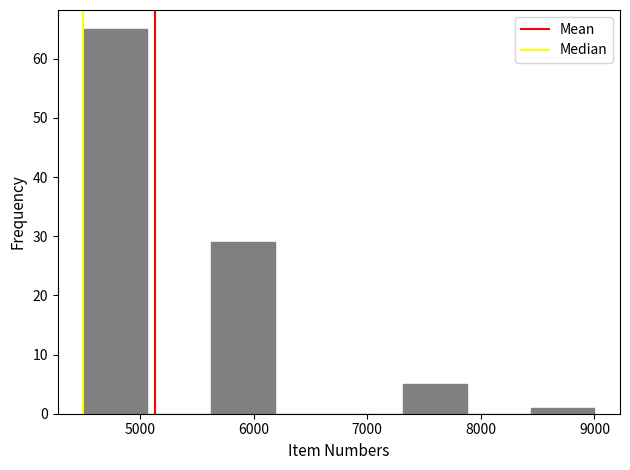

Which range on the x-axis has the tallest bar?

4500 to 5100